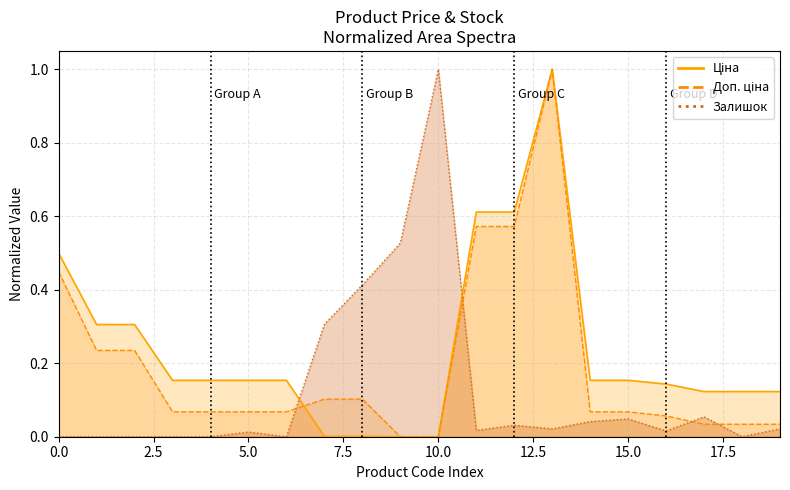

List the series in order of their peak value, highest first.

Ціна, Доп. ціна, Залишок